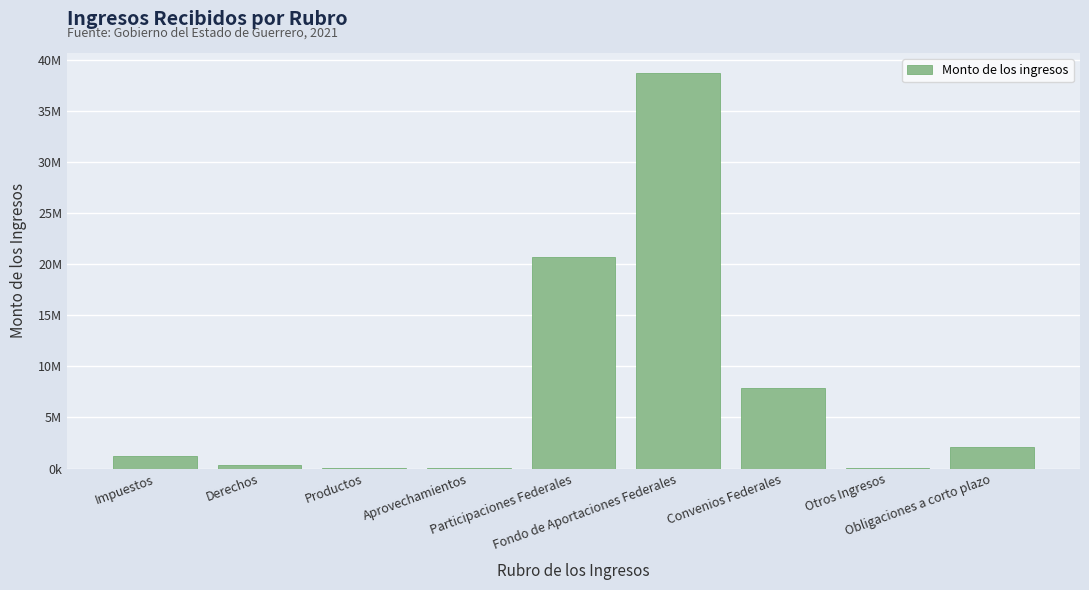

The chart shows a value of 38802595.9 at Fondo de Aportaciones Federales. True or false?

True